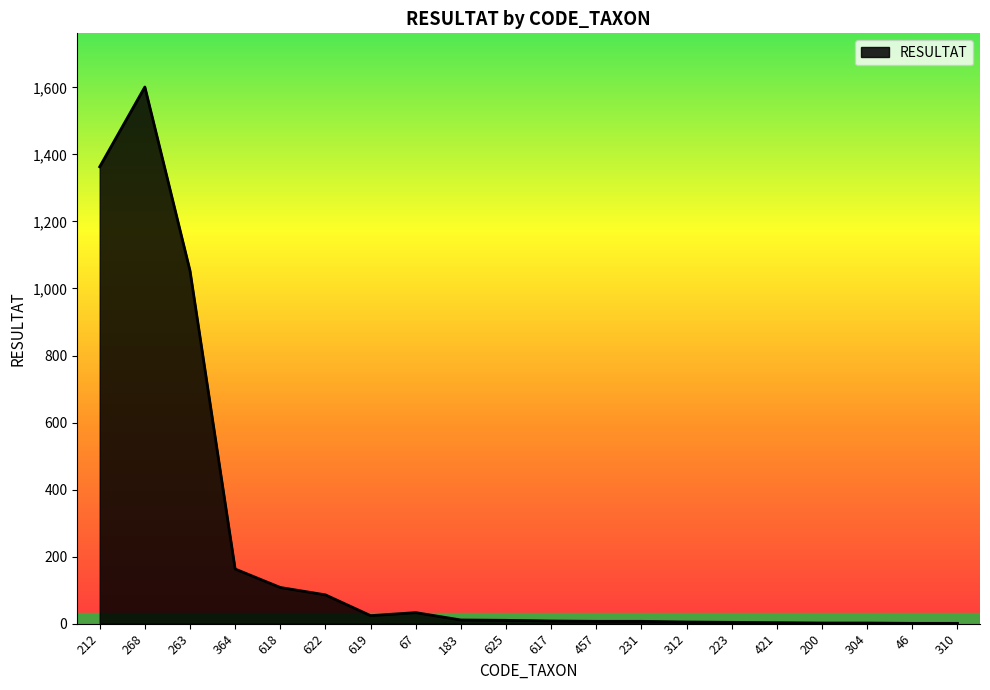

What is the difference between the maximum and minimum values?

1600